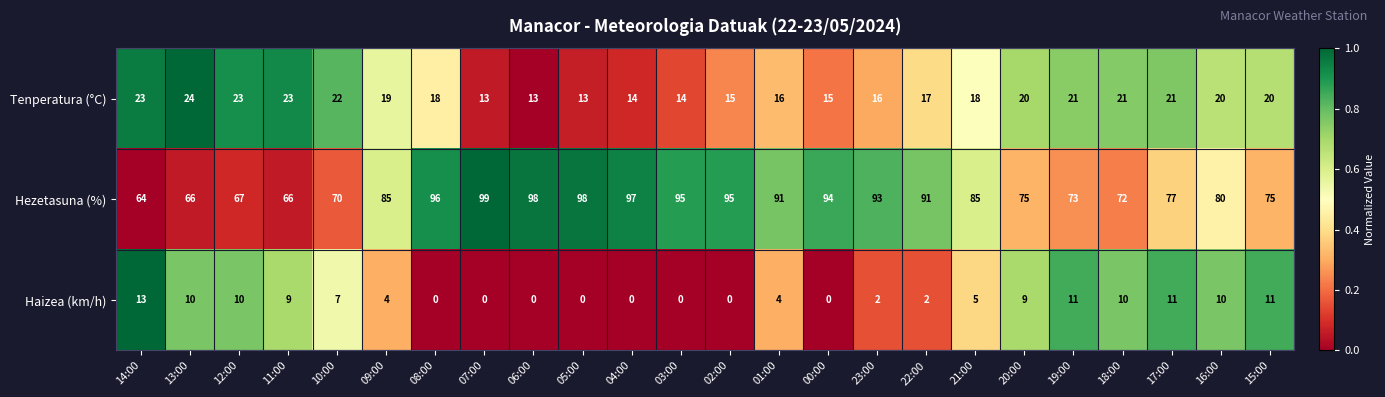

Which series has the widest spread of values?

Hezetasuna (%)